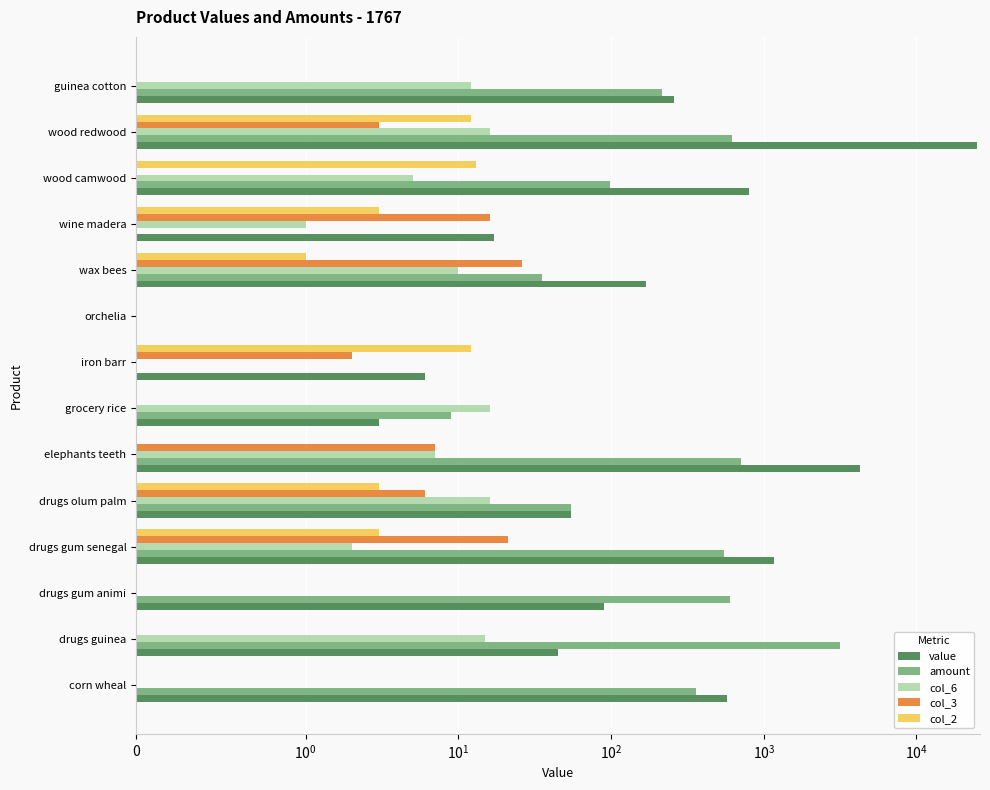

How many categories are shown in the chart?

14